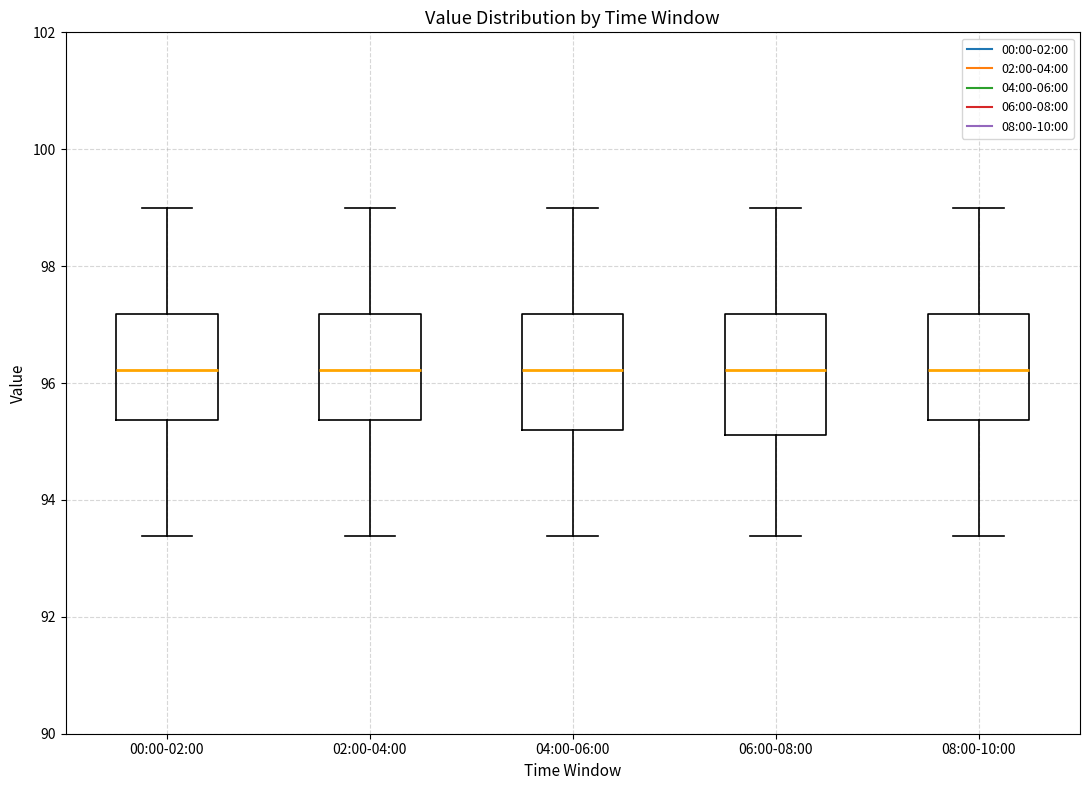

Reading left to right, transcribe this box plot: for each box, give where its median line is, the range the box spans, and where its two whiskers end, as read against the y-axis. The values are not printed on the chart, so give them approximately, as read against the axis.

00:00-02:00: median 96.2, box 95.4 to 97.2, whiskers 93.4 to 99.0
02:00-04:00: median 96.2, box 95.4 to 97.2, whiskers 93.4 to 99.0
04:00-06:00: median 96.2, box 95.2 to 97.2, whiskers 93.4 to 99.0
06:00-08:00: median 96.2, box 95.2 to 97.2, whiskers 93.4 to 99.0
08:00-10:00: median 96.2, box 95.4 to 97.2, whiskers 93.4 to 99.0